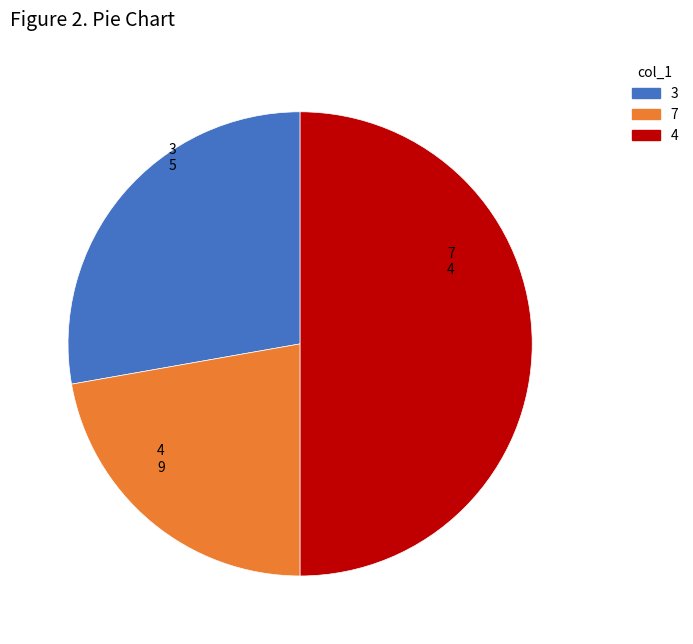

Which slice is the smallest?

7